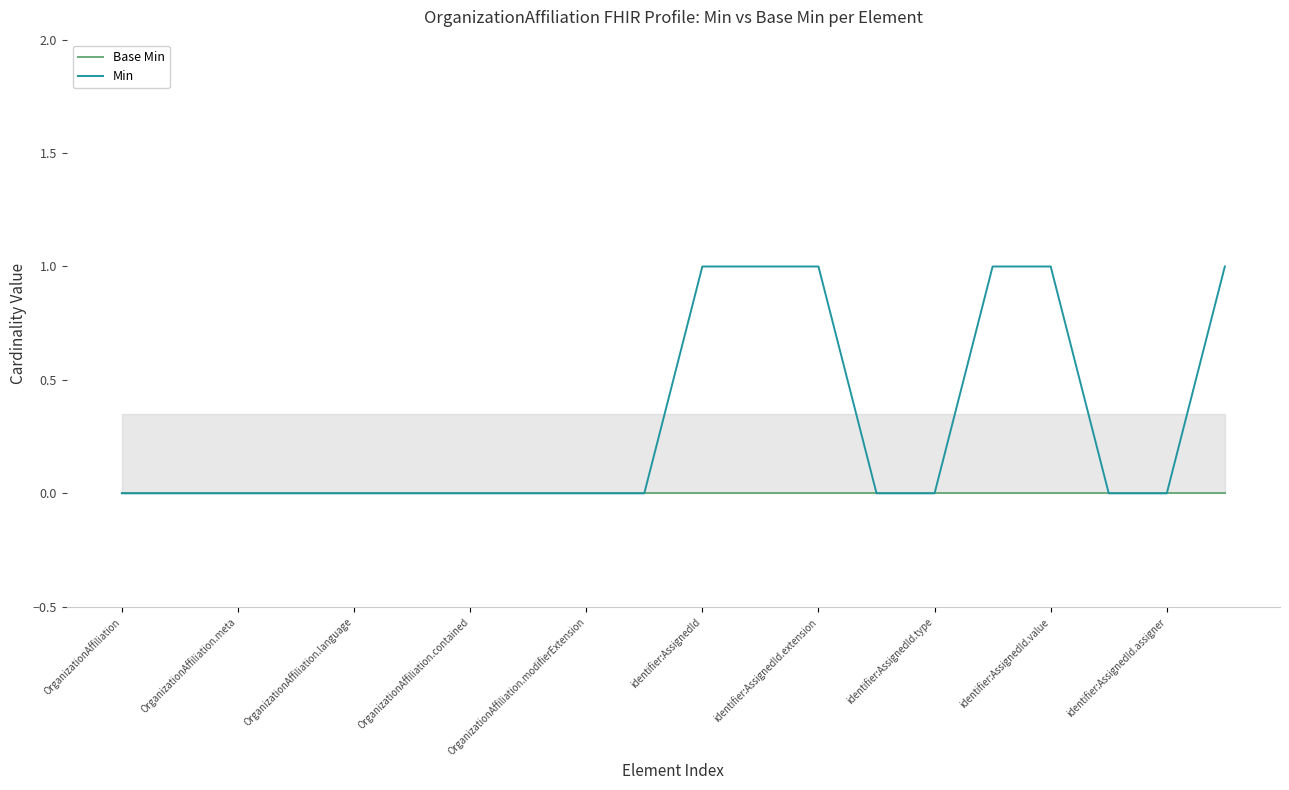

Which series has the largest total across all categories?

Min